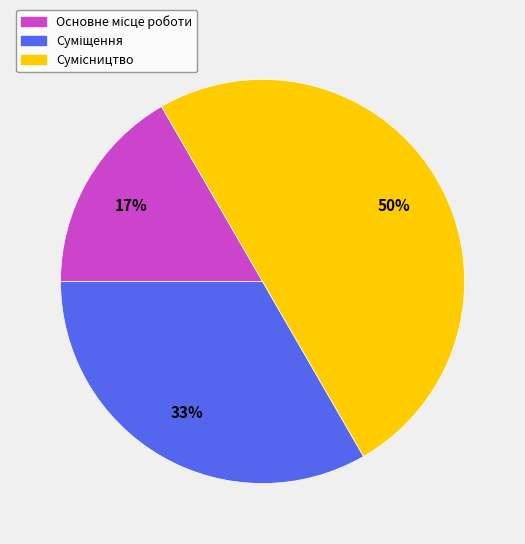

To the nearest percent, what is the average slice percentage?

33%